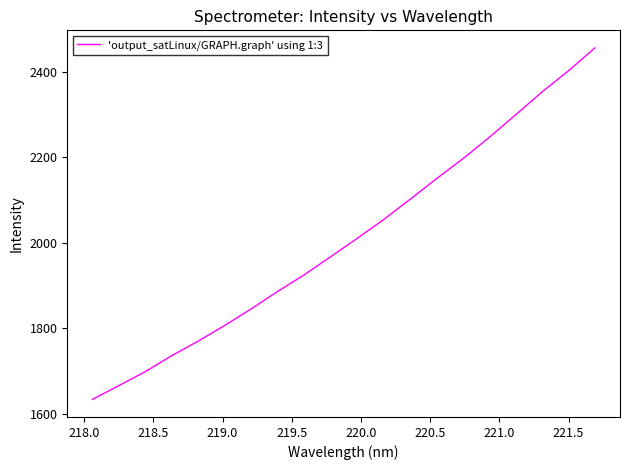

What is the maximum value shown in the chart?

2456.2